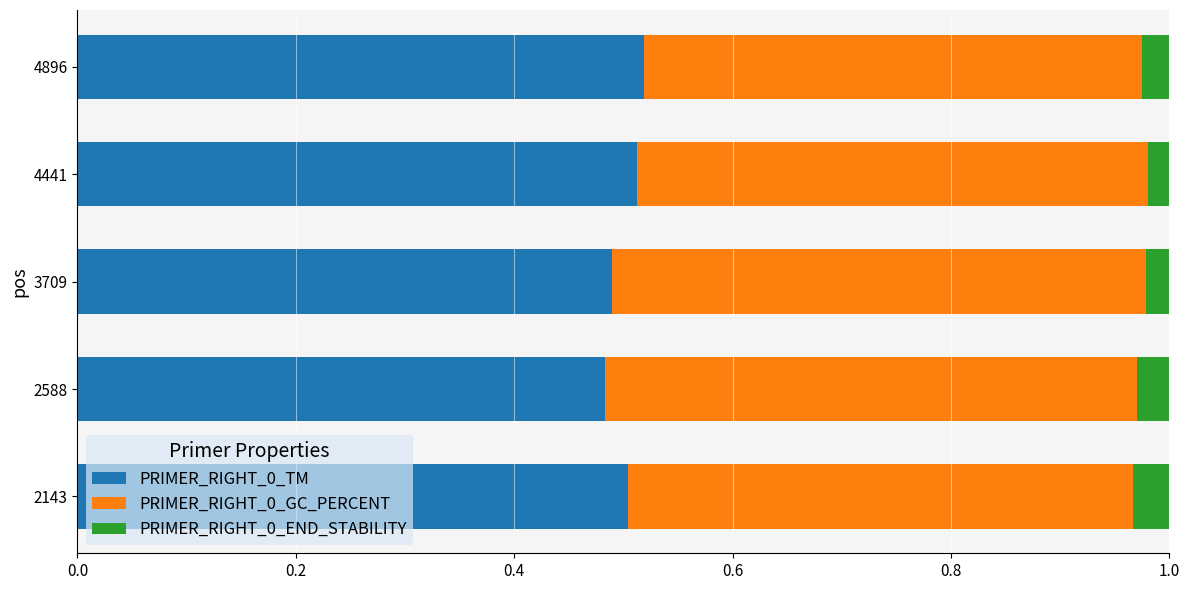

What is the sum of the PRIMER_RIGHT_0_TM values at 2143 and 2588?

1.0